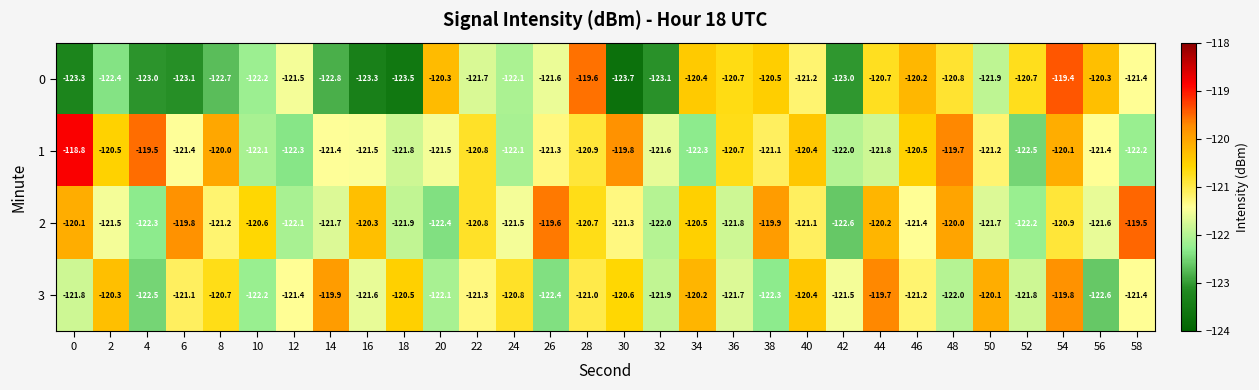

What is the approximate value of 0 at 26?

-121.6